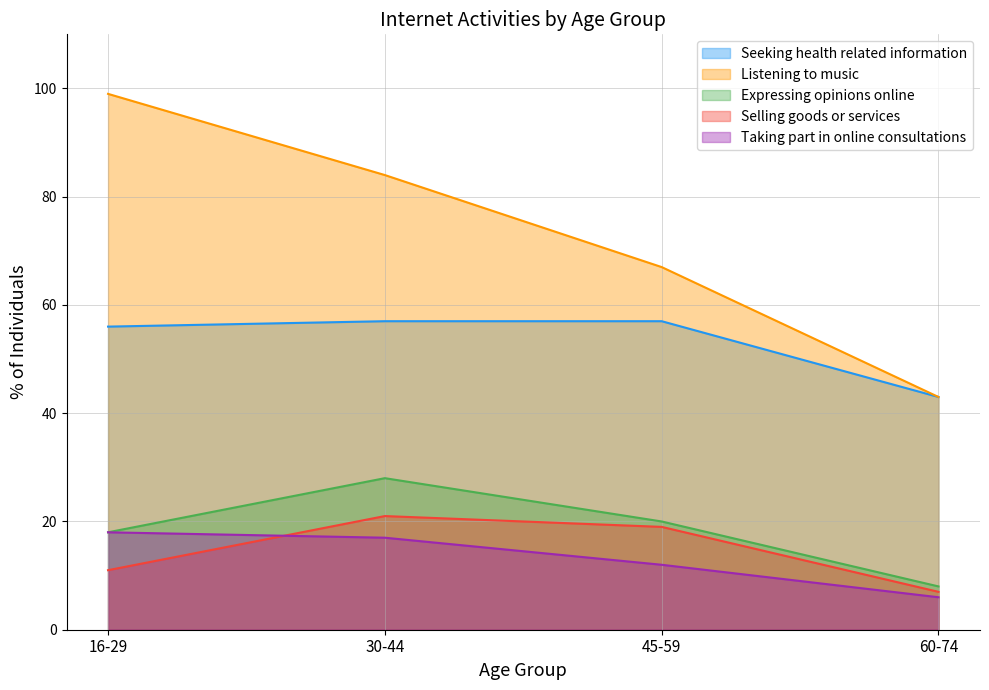

Rank the series at 30-44 from highest to lowest value.

Listening to music, Seeking health related information, Expressing opinions online, Selling goods or services, Taking part in online consultations